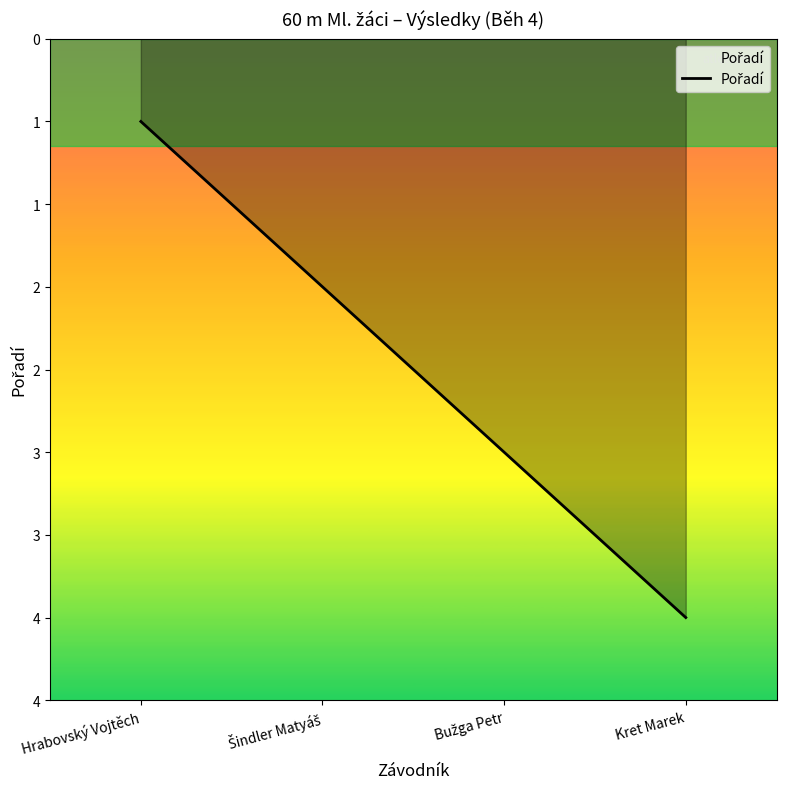

Reading right to left, transcribe all the data shown in this chart.

4	3	2	1